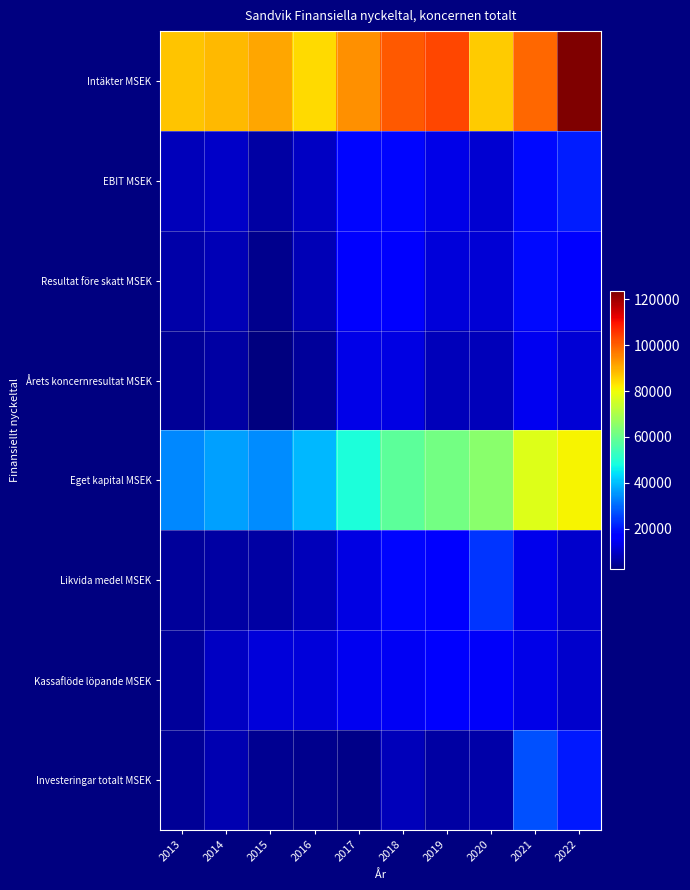

Which series has the largest total across all categories?

Intäkter MSEK